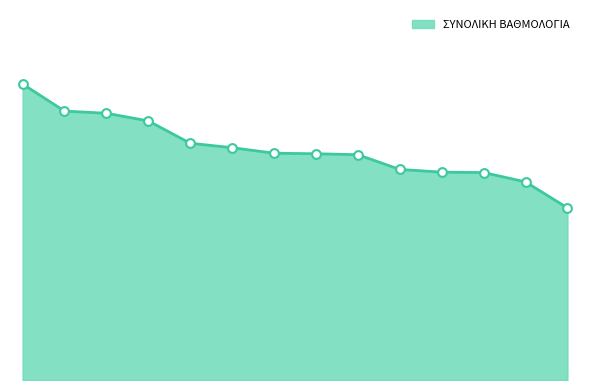

Is this an area chart (filled region under the line)?

Yes